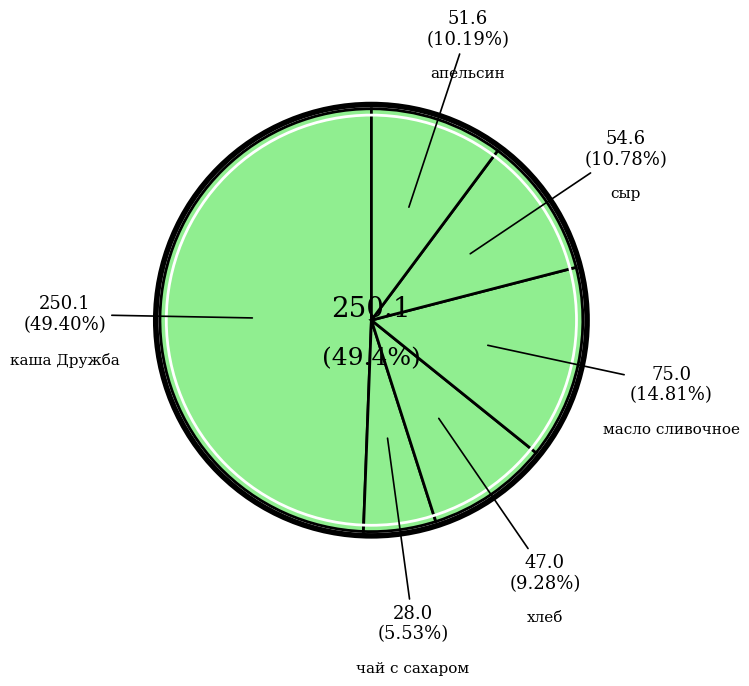

What percentage is the хлеб slice, to the nearest percent?

9%